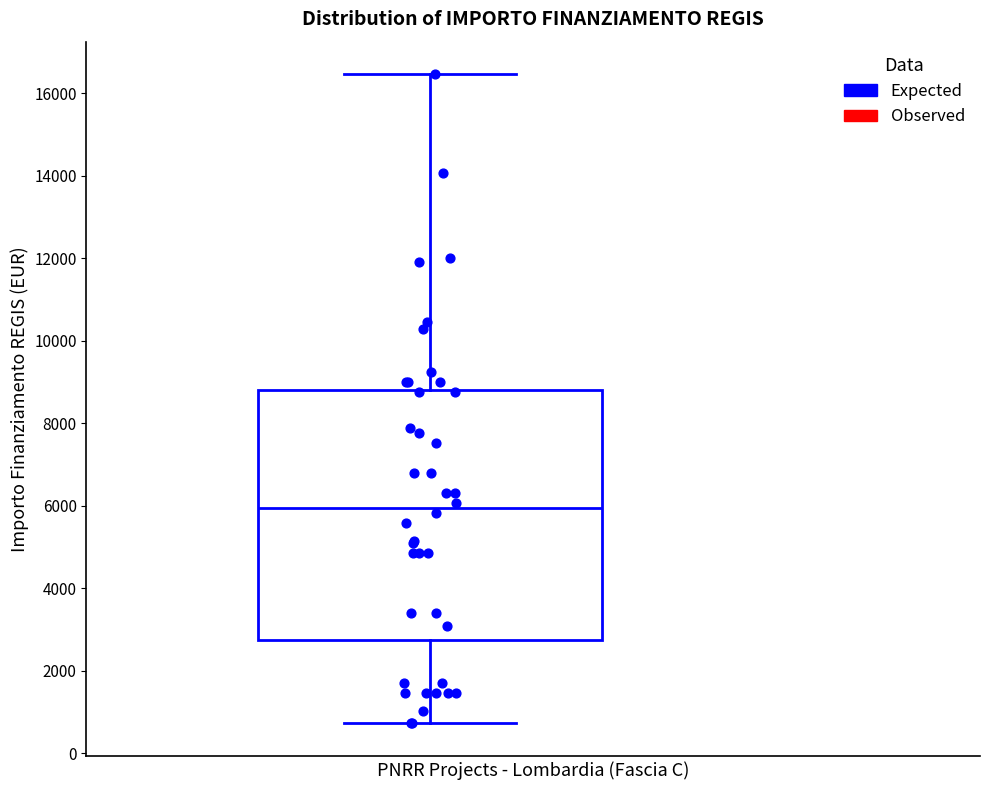

Read this box plot against the y-axis: the position of the median line, the range covered by the box, and the ends of both whiskers. The values are not printed on the chart, so give them approximately, as read against the axis.

median 6000, box 2800 to 8800, whiskers 800 to 16400